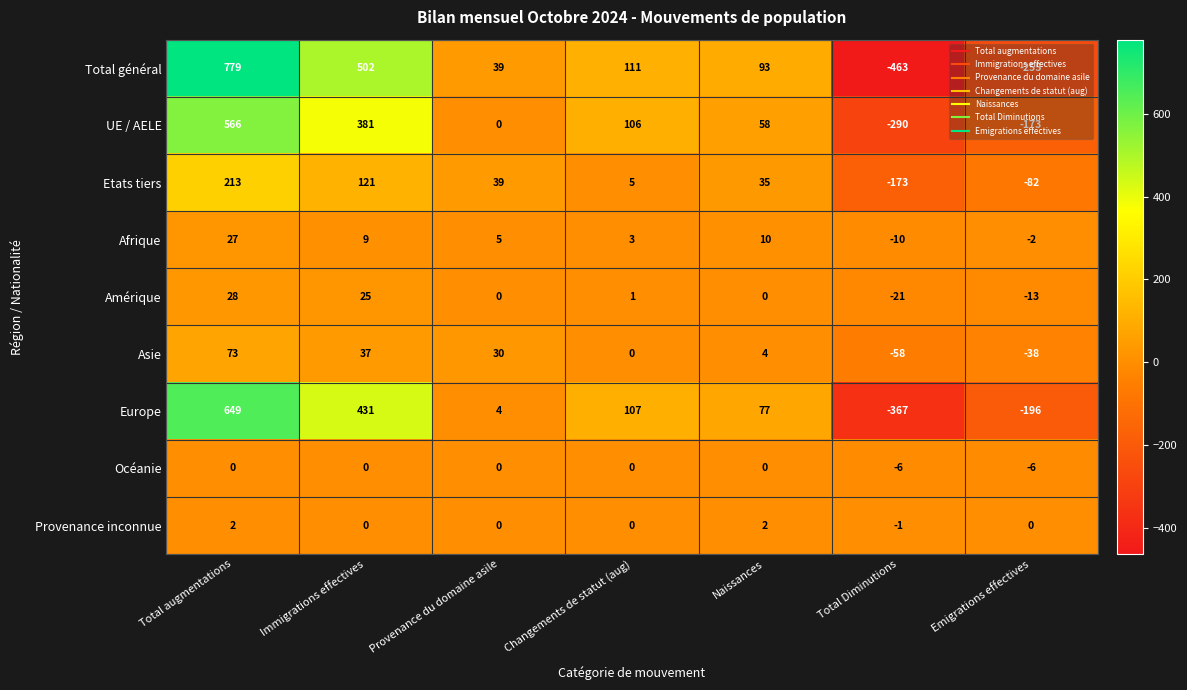

What is the sum of all Provenance inconnue values?

3